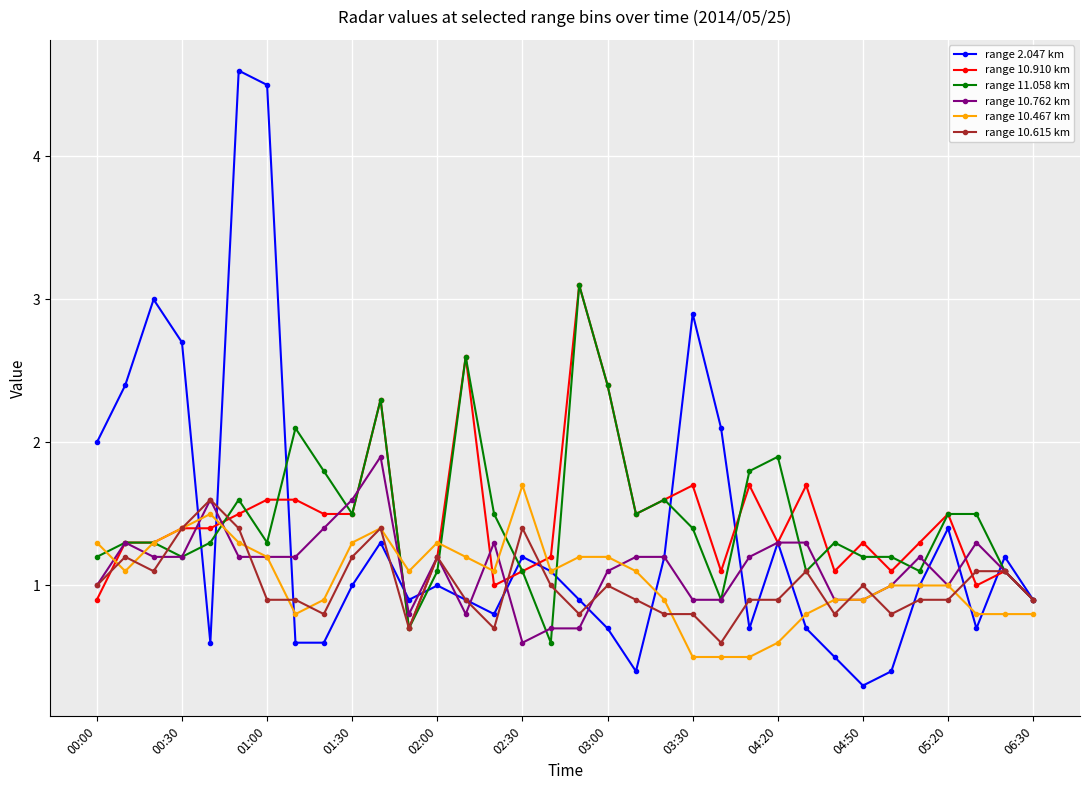

At how many categories does at least one series exceed 0?

34